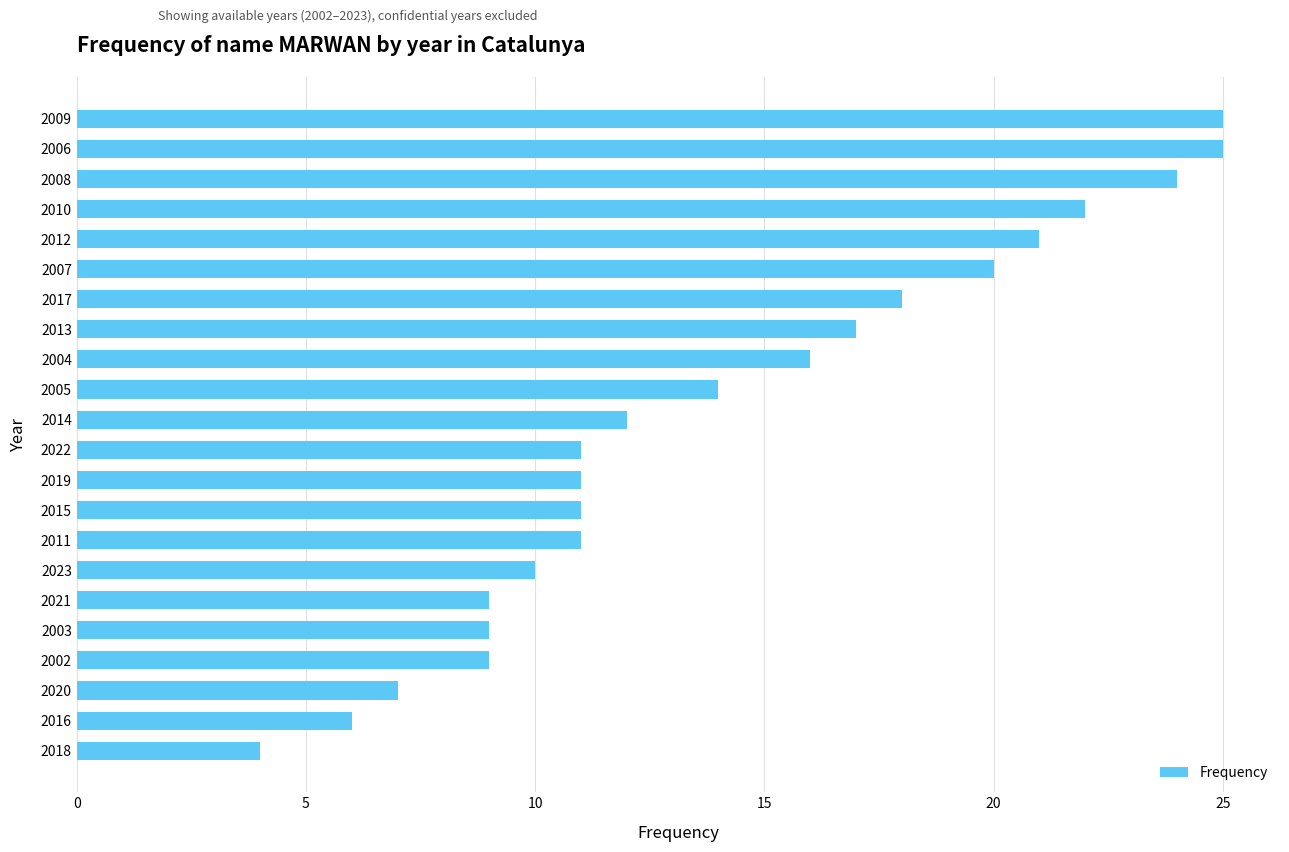

What is the label of the 5th bar from the top?

2012